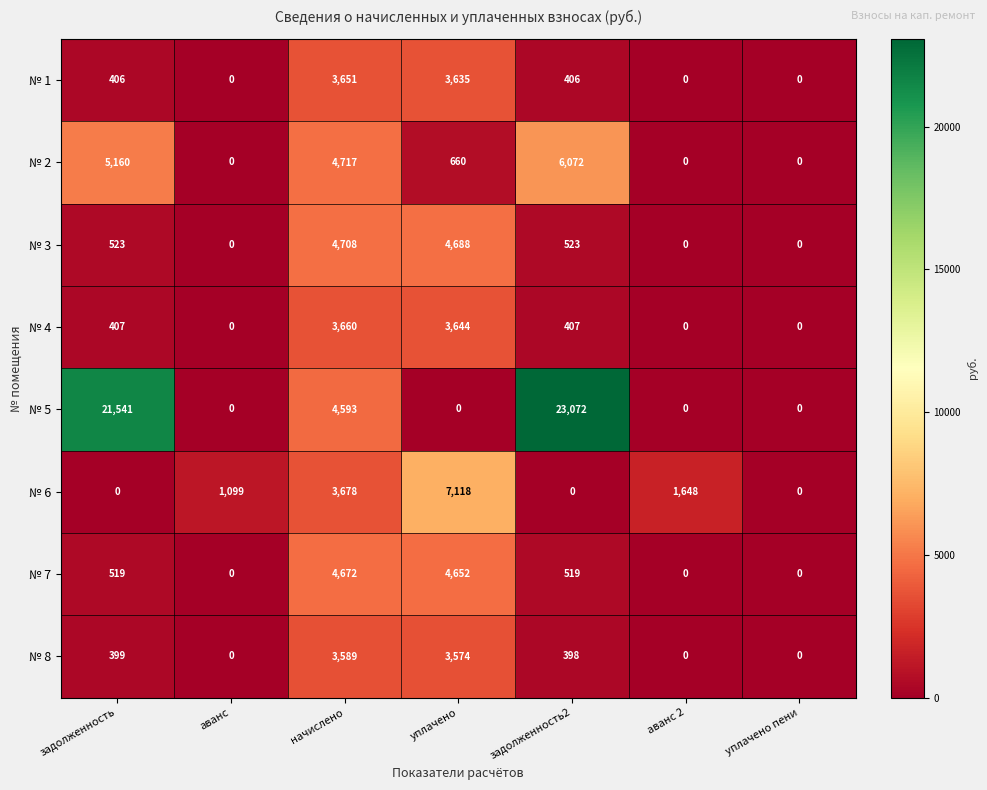

At which category does the chart reach its peak across all series?

задолженность2